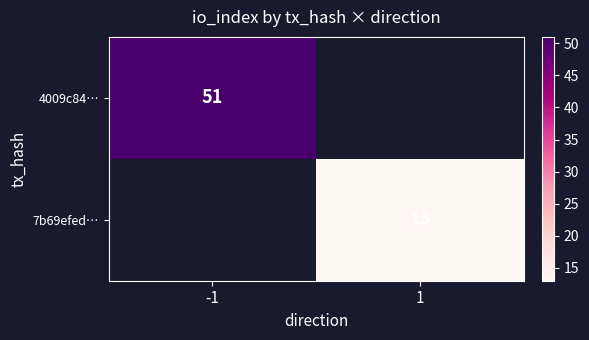

Is the value of 4009c84… at -1 greater than the value of 7b69efed… at 1?

Yes